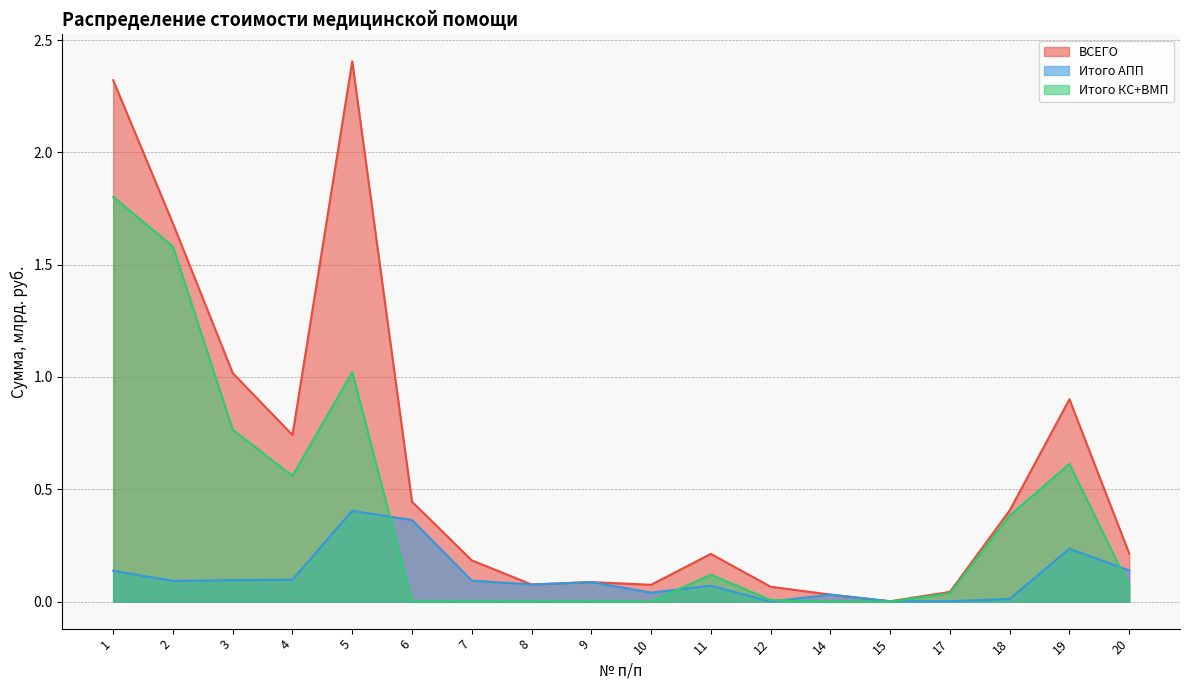

What is the maximum value for Итого КС+ВМП?

1.8